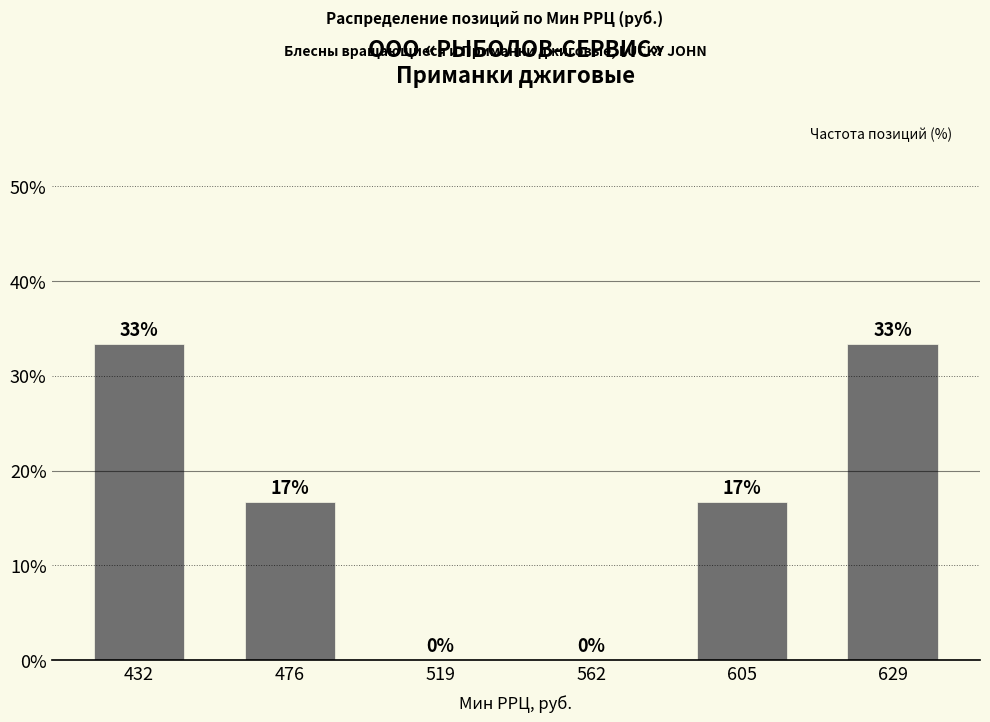

Reading right to left, what are all the values shown in this chart?

629=33.3	605=16.7	562=0.0	519=0.0	476=16.7	432=33.3